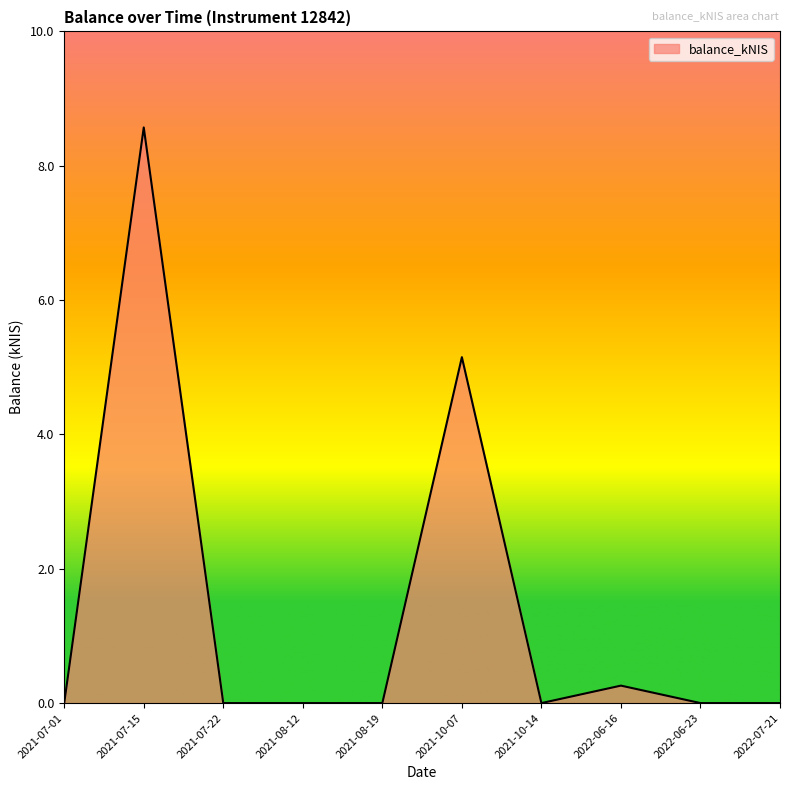

Which label corresponds to the largest value in the chart?

2021-07-15